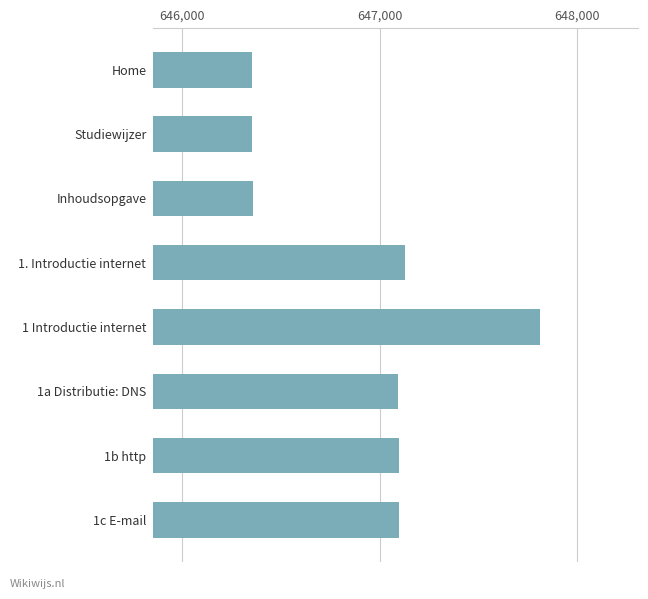

Count the number of categories in the chart.

8